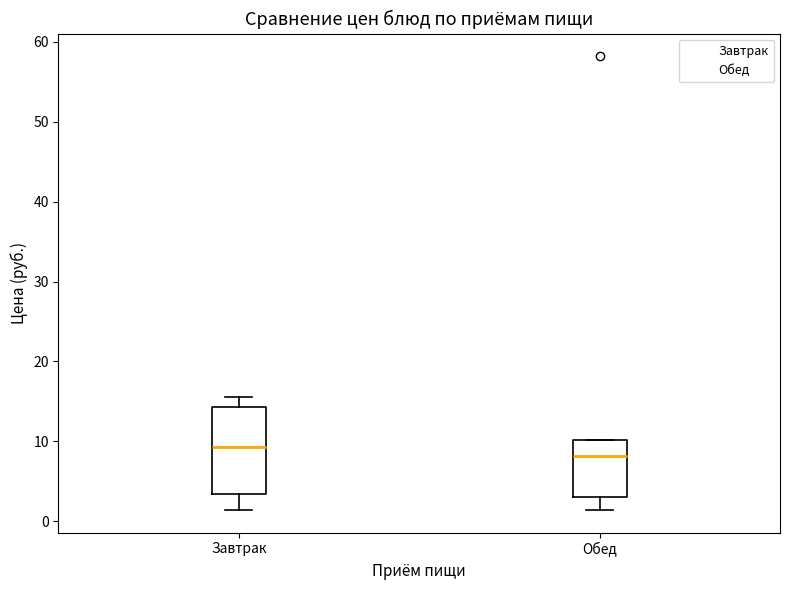

Reading left to right, transcribe this box plot: for each box, give where its median line is, the range the box spans, and where its two whiskers end, as read against the y-axis. The values are not printed on the chart, so give them approximately, as read against the axis.

Завтрак: median 9, box 3 to 14, whiskers 1 to 16
Обед: median 8, box 3 to 10, whiskers 1 to 10